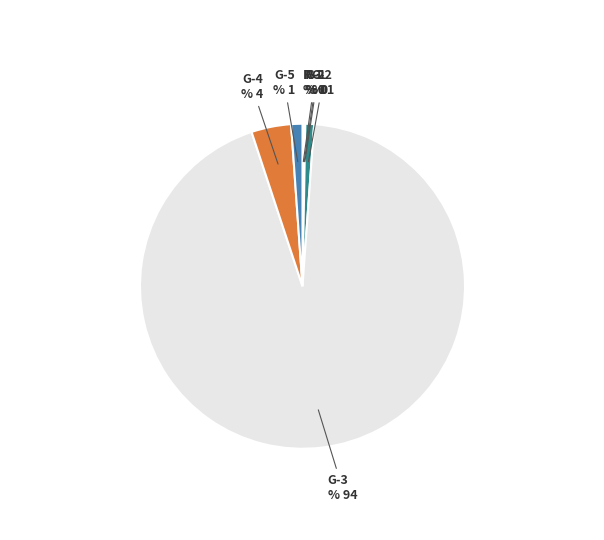

Is the sum of R-2 and G-2 greater than half?

No